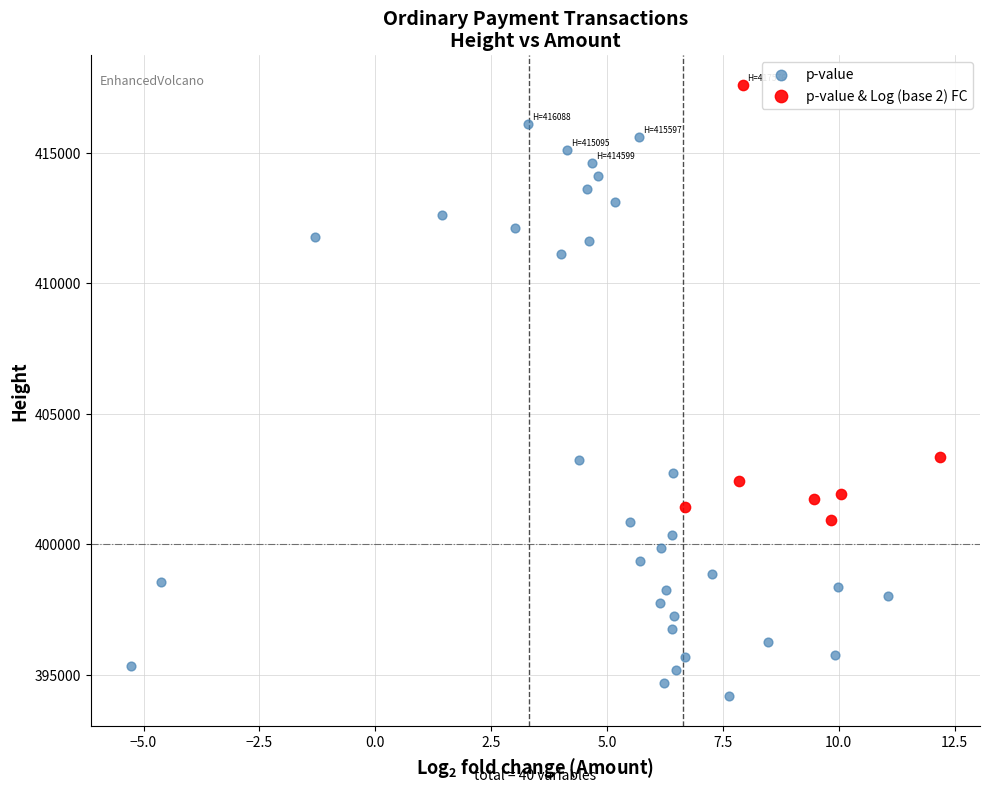

Which series has the largest Y range (max minus min)?

p-value